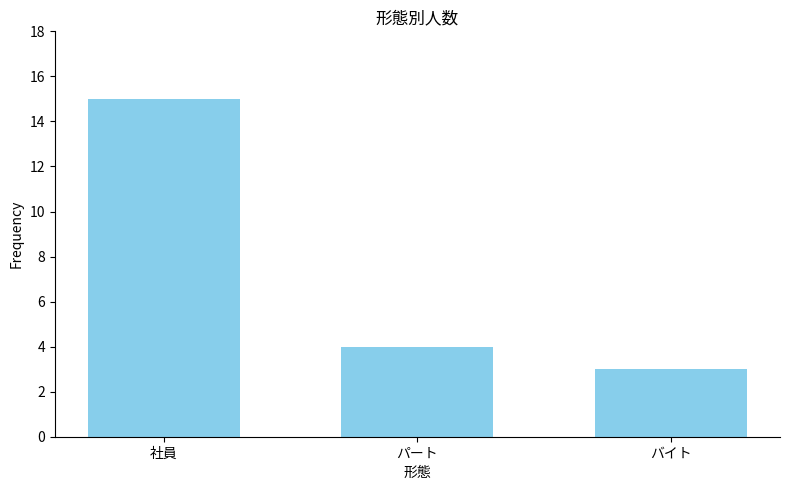

Which label corresponds to the largest value in the chart?

社員